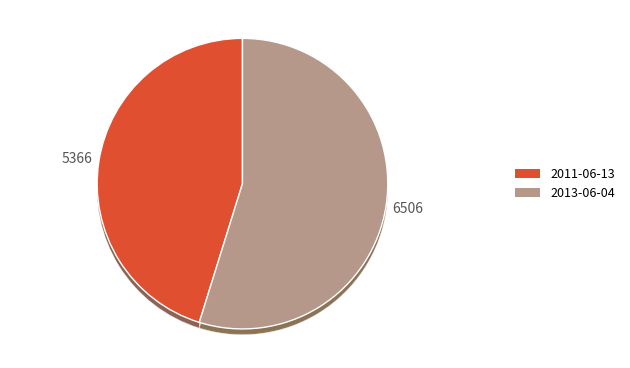

How many segments does this pie chart have?

2